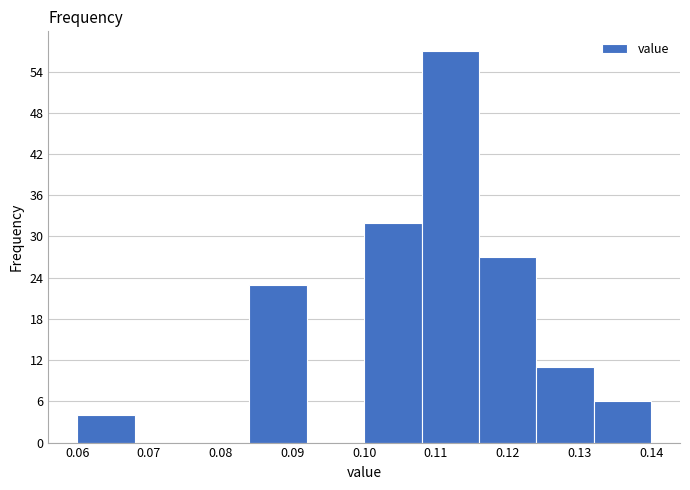

Reading left to right, list every bar in this chart as the range it spans on the x-axis followed by its height. The values are not printed on the chart, so give them approximately, as read against the axis.

0.060 to 0.068: 4
0.068 to 0.076: 0
0.076 to 0.084: 0
0.084 to 0.092: 23
0.092 to 0.100: 0
0.100 to 0.108: 32
0.108 to 0.116: 57
0.116 to 0.124: 27
0.124 to 0.132: 11
0.132 to 0.140: 6